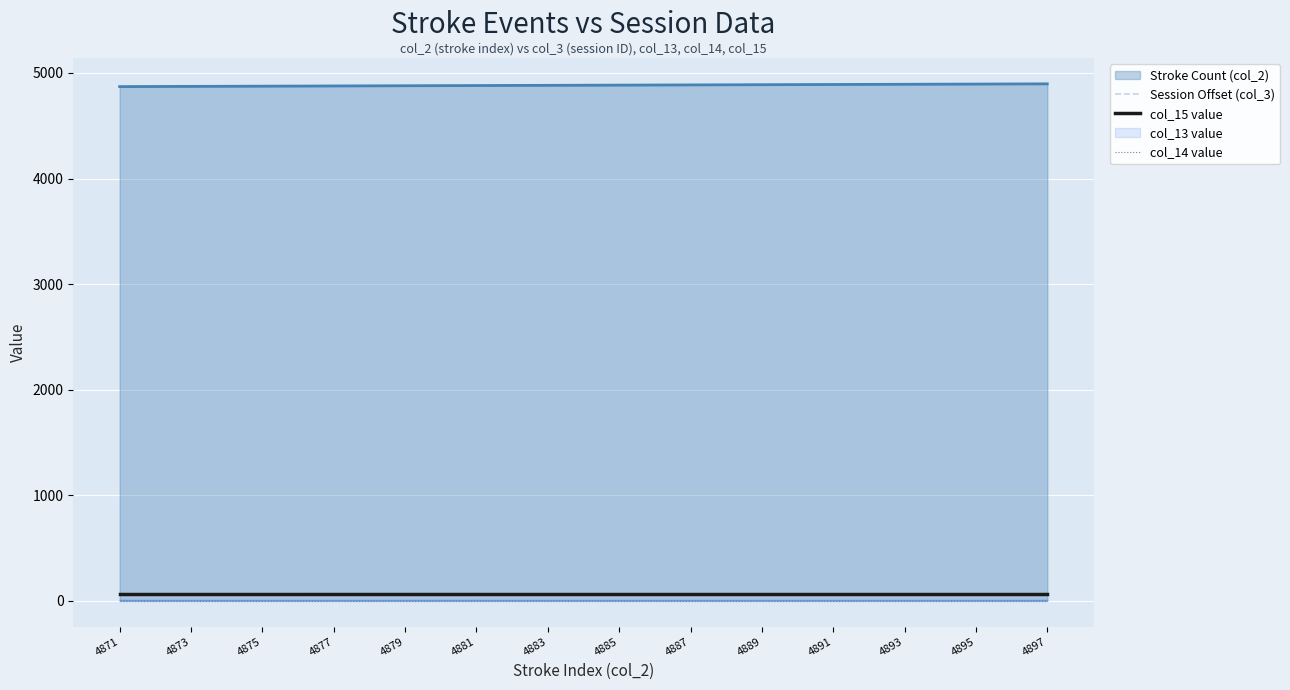

True or false: col_15 value has a value of 63 at 4893.

True